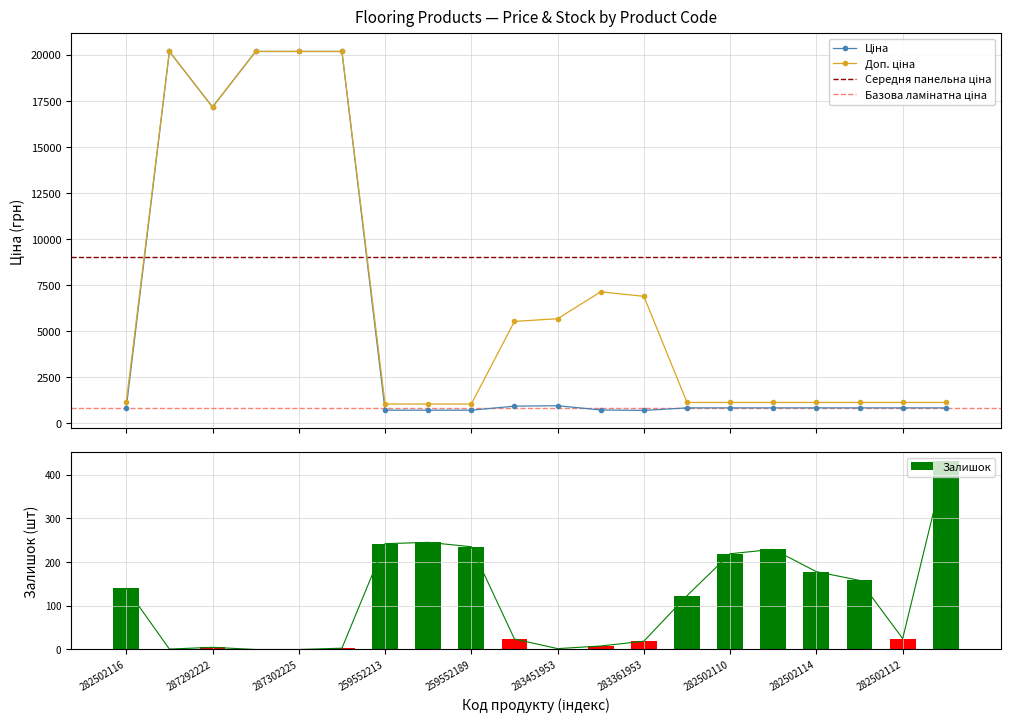

At 287302223, list the series in order from smallest to largest.

Залишок, Ціна, Доп. ціна